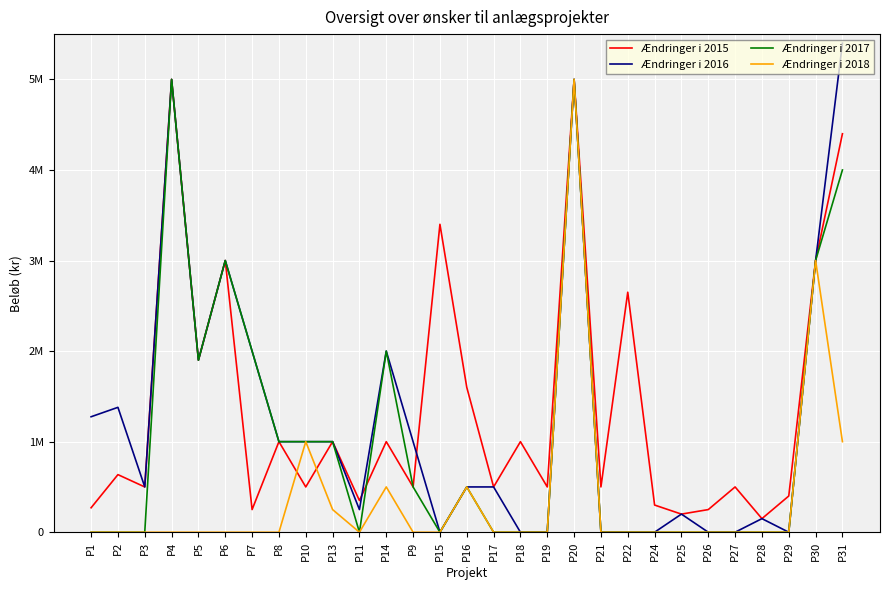

Is this an area chart (filled region under the line)?

No